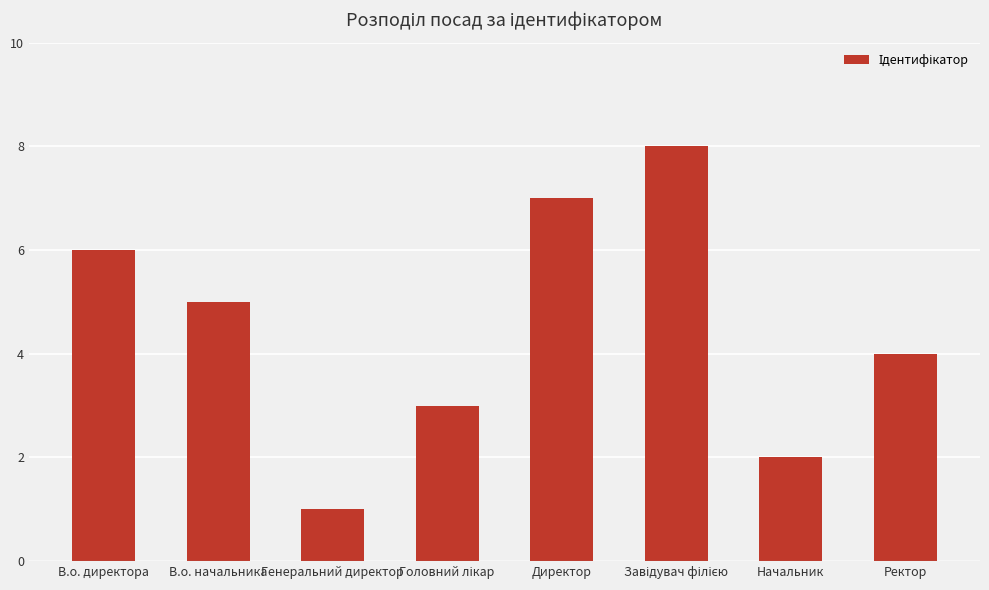

What is the label of the 3rd bar from the left?

Генеральний директор